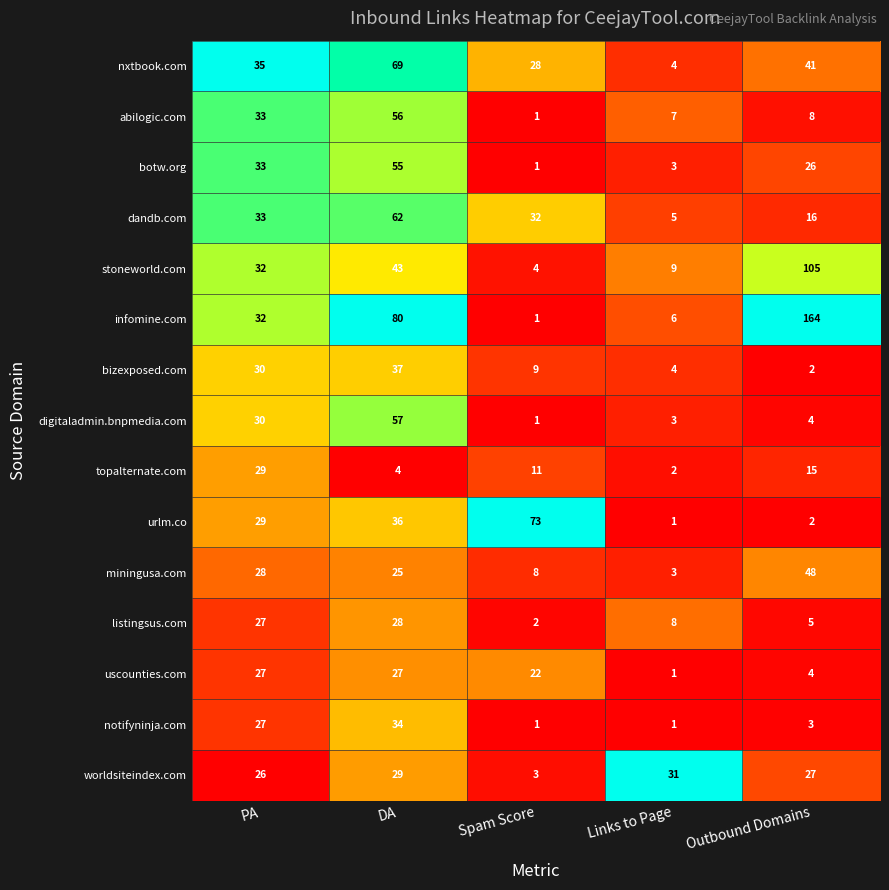

Which series has the widest spread of values?

infomine.com